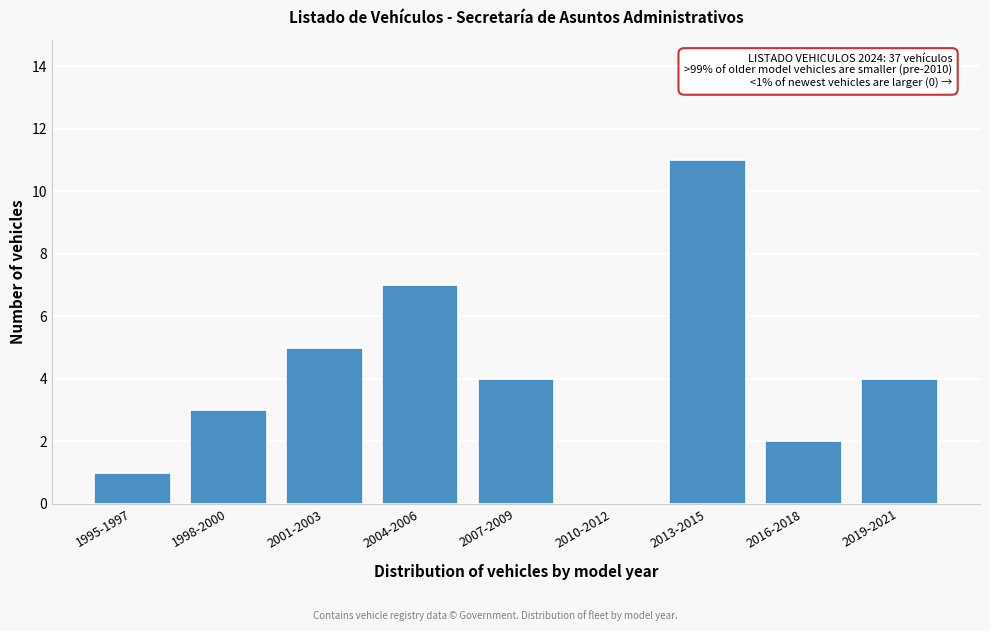

Reading left to right, transcribe all the data shown in this chart.

1995-1997=1	1998-2000=3	2001-2003=5	2004-2006=7	2007-2009=4	2010-2012=0	2013-2015=11	2016-2018=2	2019-2021=4